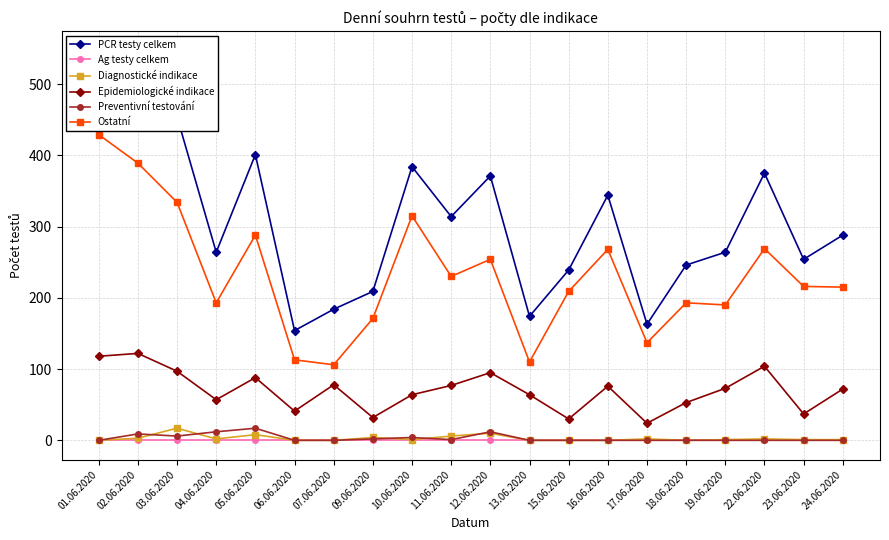

What is the difference between the highest and lowest values at 22.06.2020?

375